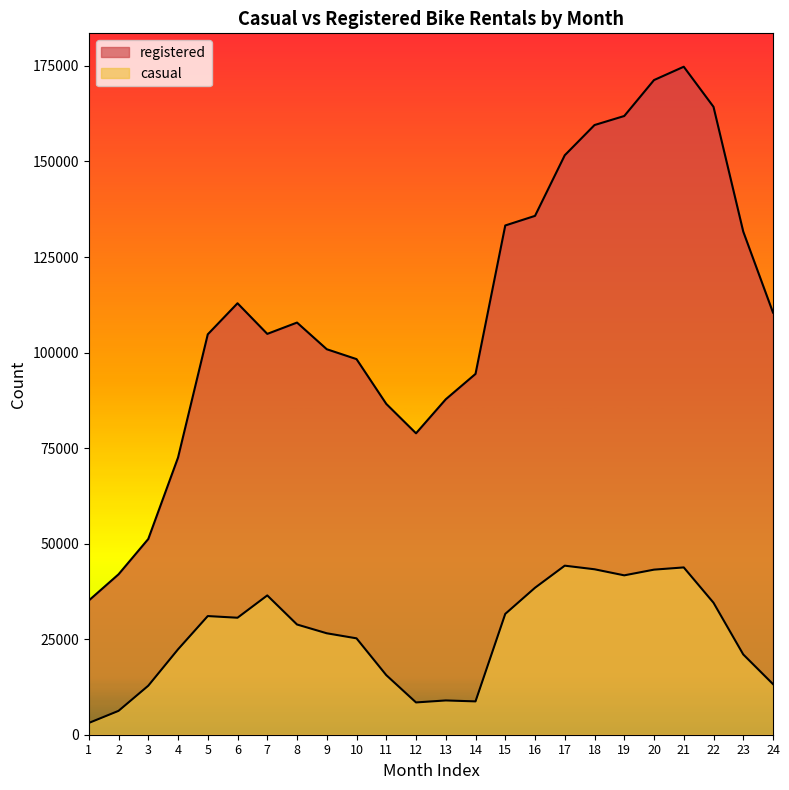

Which series has the largest range (max minus min)?

registered